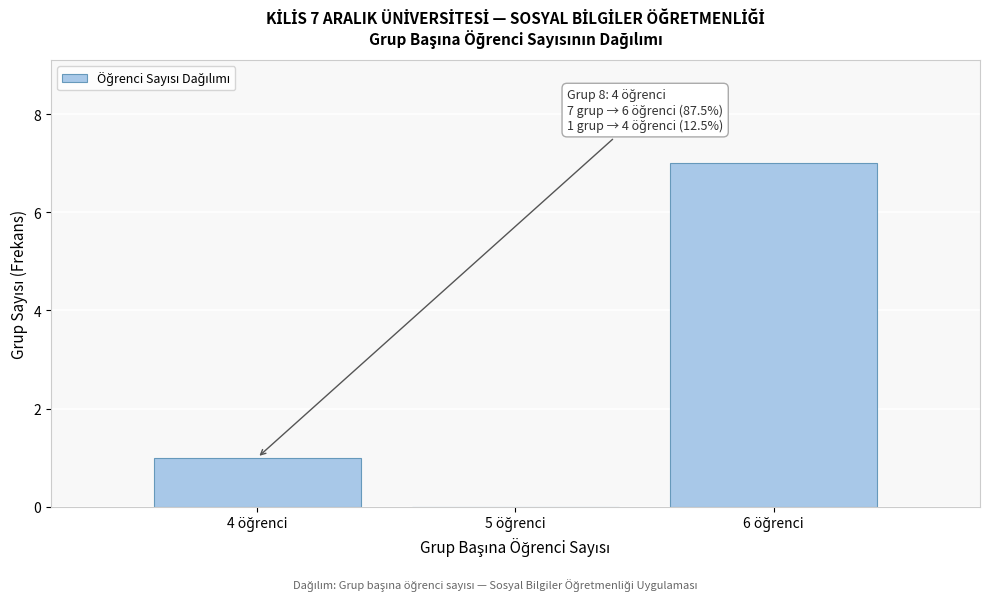

Which range on the x-axis has the tallest bar?

5.5 to 6.5